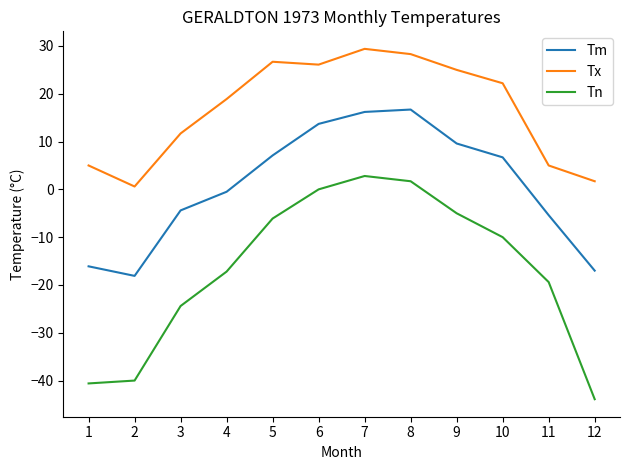

Is it true that Tm equals -16.1 at 1?

True